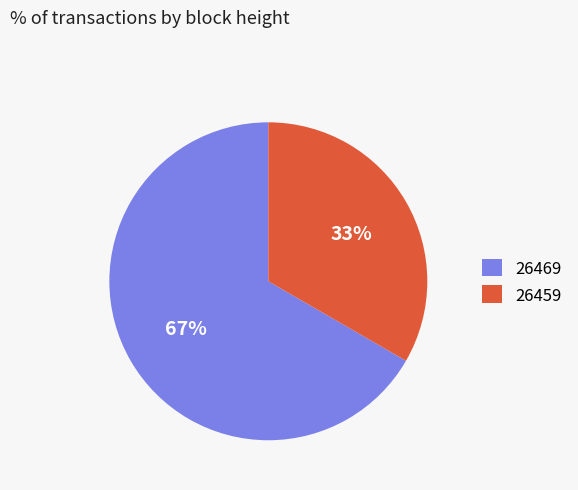

True or false: 26459 accounts for 40% of the total.

False